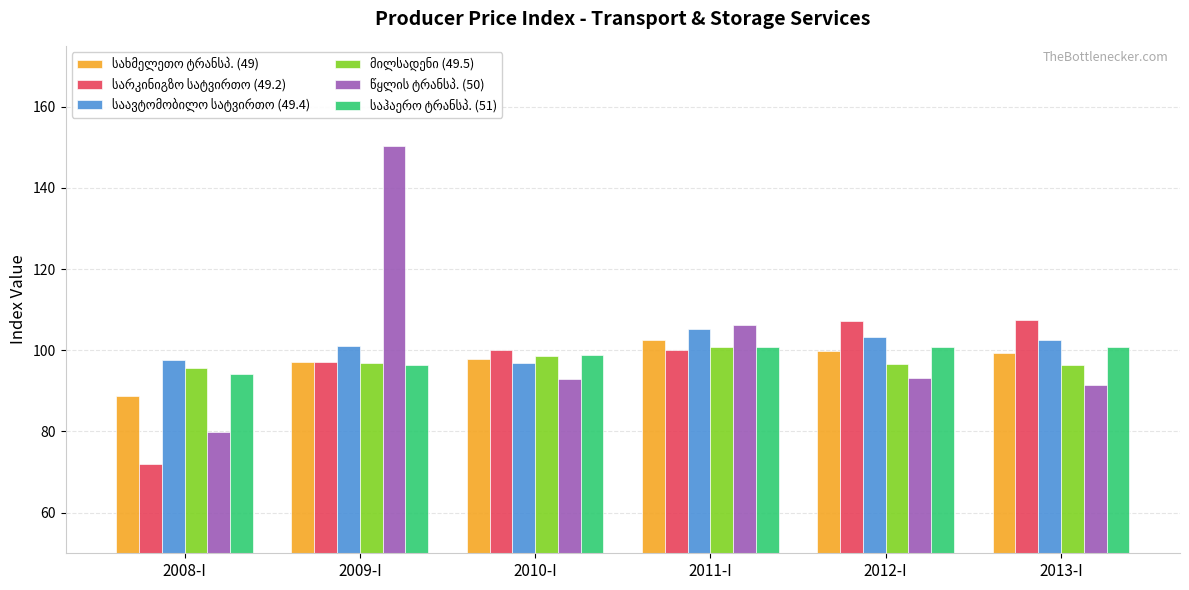

At which category is the sum across all series the highest?

2009-I